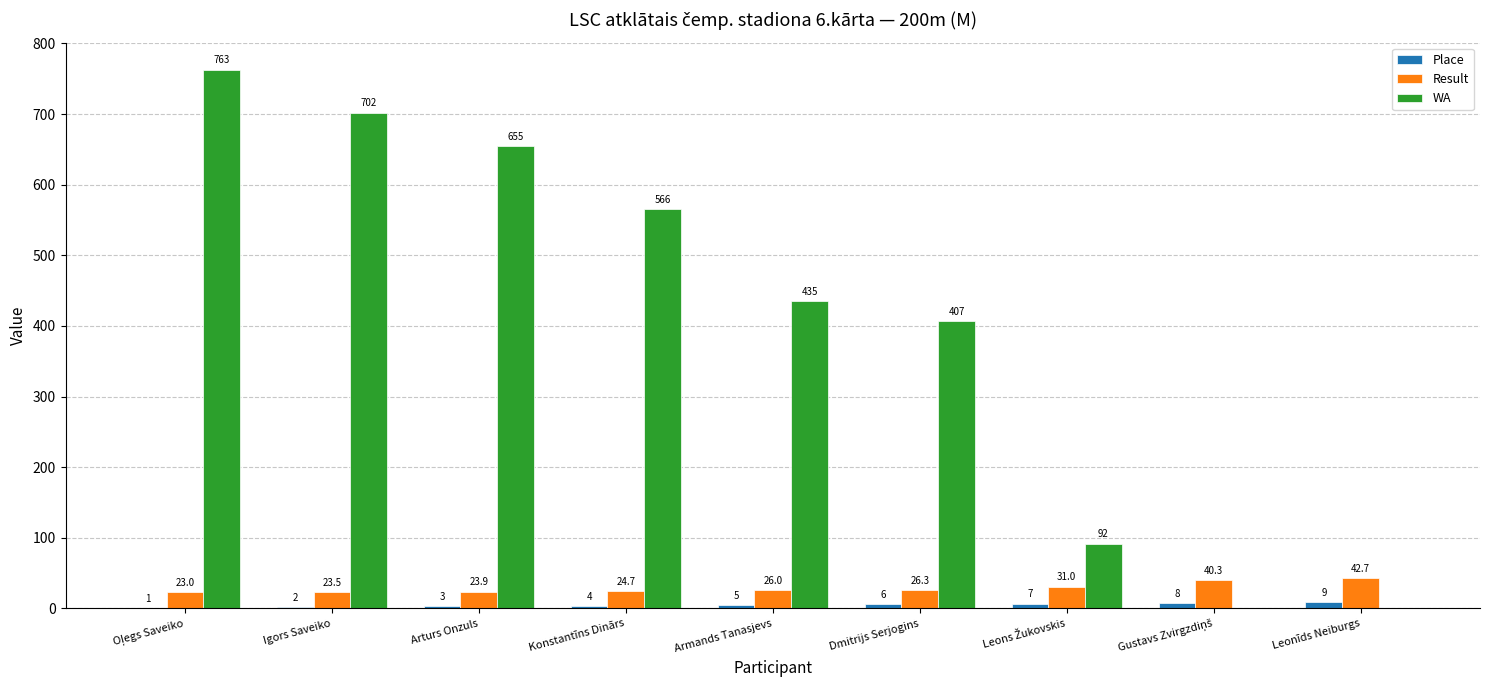

True or false: Result has a value of 26.0 at Armands Tanasjevs.

True